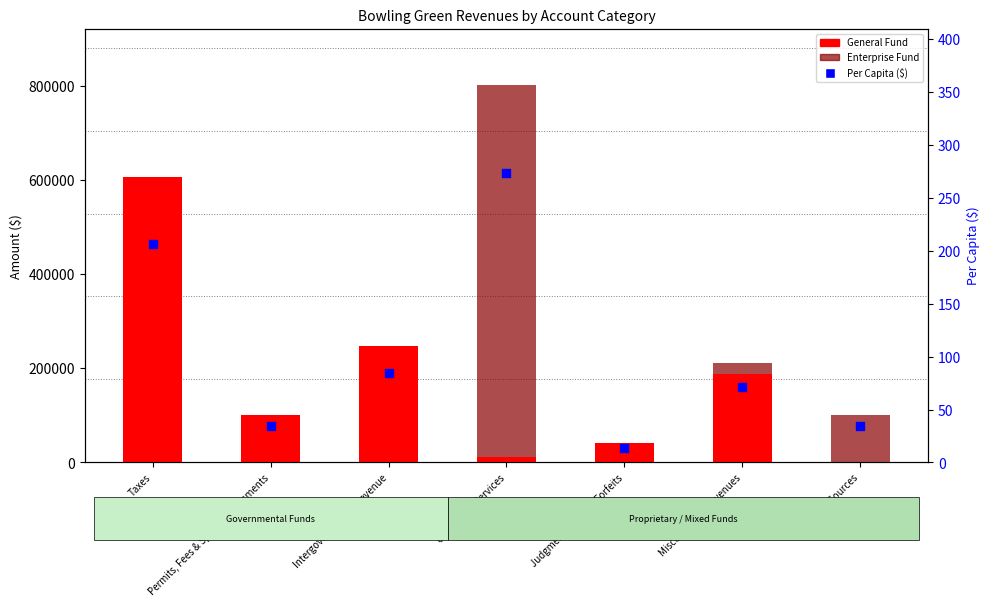

Which series contains the highest Y value?

Enterprise Fund